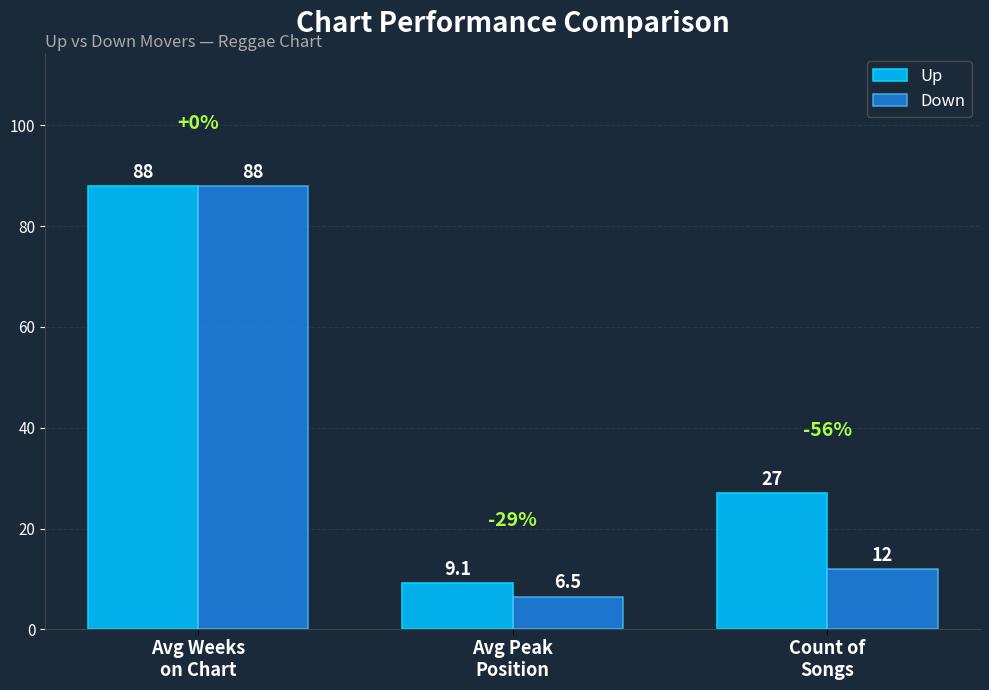

Where is Down nearest to the value 47?

Count of
Songs